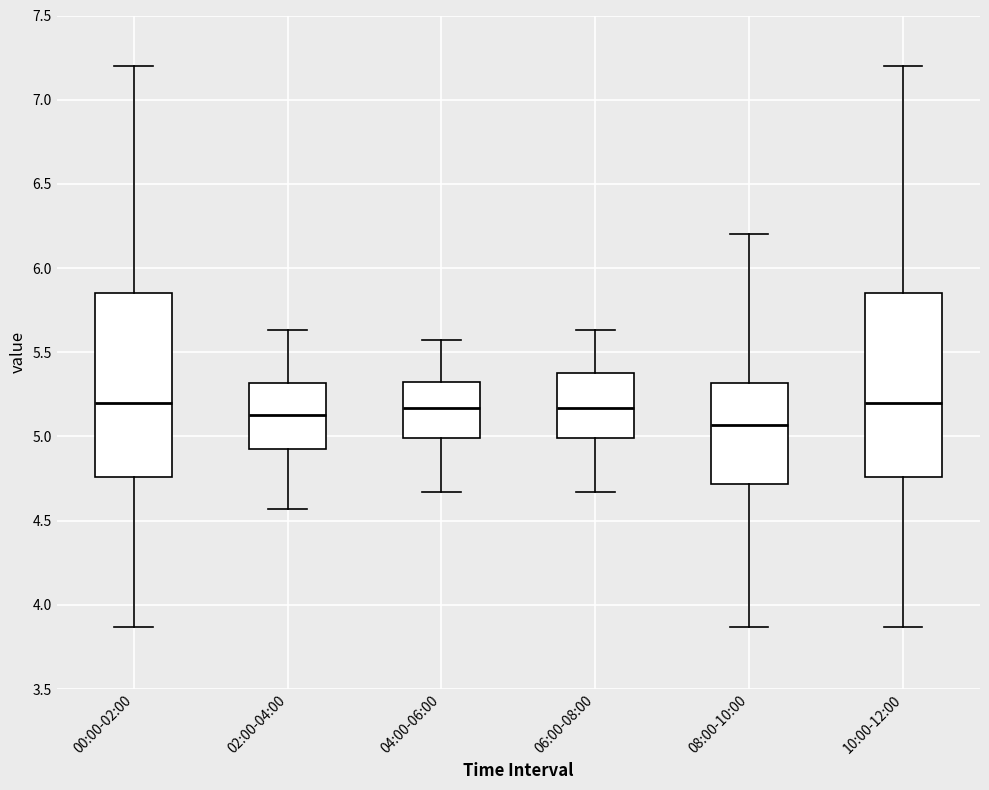

Reading left to right, read every box against the y-axis: the position of its median line, the range the box covers, and the ends of its whiskers. The values are not printed on the chart, so give them approximately, as read against the axis.

00:00-02:00: median 5.20, box 4.75 to 5.85, whiskers 3.85 to 7.20
02:00-04:00: median 5.15, box 4.90 to 5.30, whiskers 4.55 to 5.65
04:00-06:00: median 5.15, box 5.00 to 5.35, whiskers 4.65 to 5.55
06:00-08:00: median 5.15, box 5.00 to 5.40, whiskers 4.65 to 5.65
08:00-10:00: median 5.05, box 4.70 to 5.30, whiskers 3.85 to 6.20
10:00-12:00: median 5.20, box 4.75 to 5.85, whiskers 3.85 to 7.20